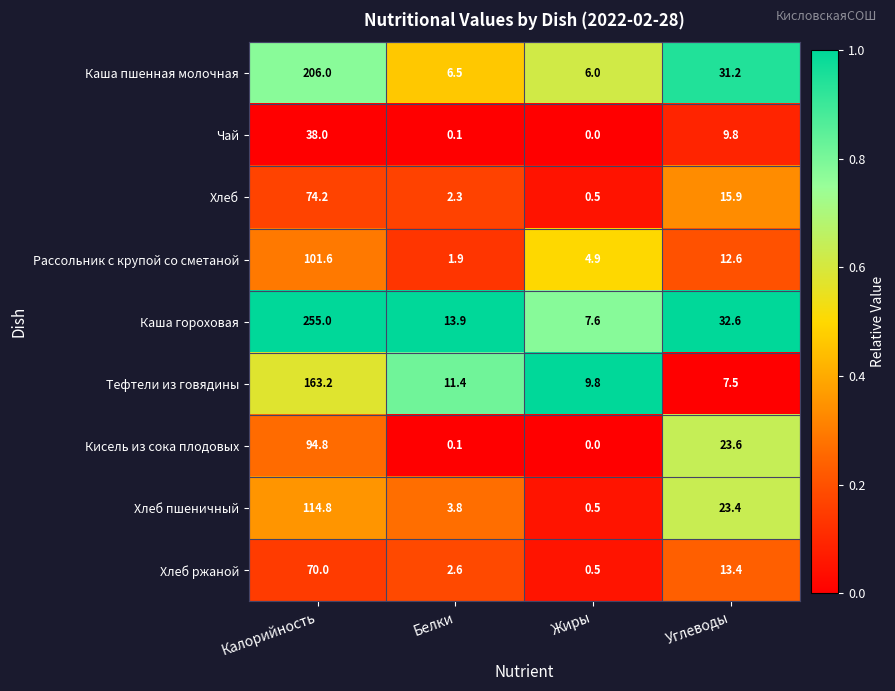

How many categories are shown in the chart?

4